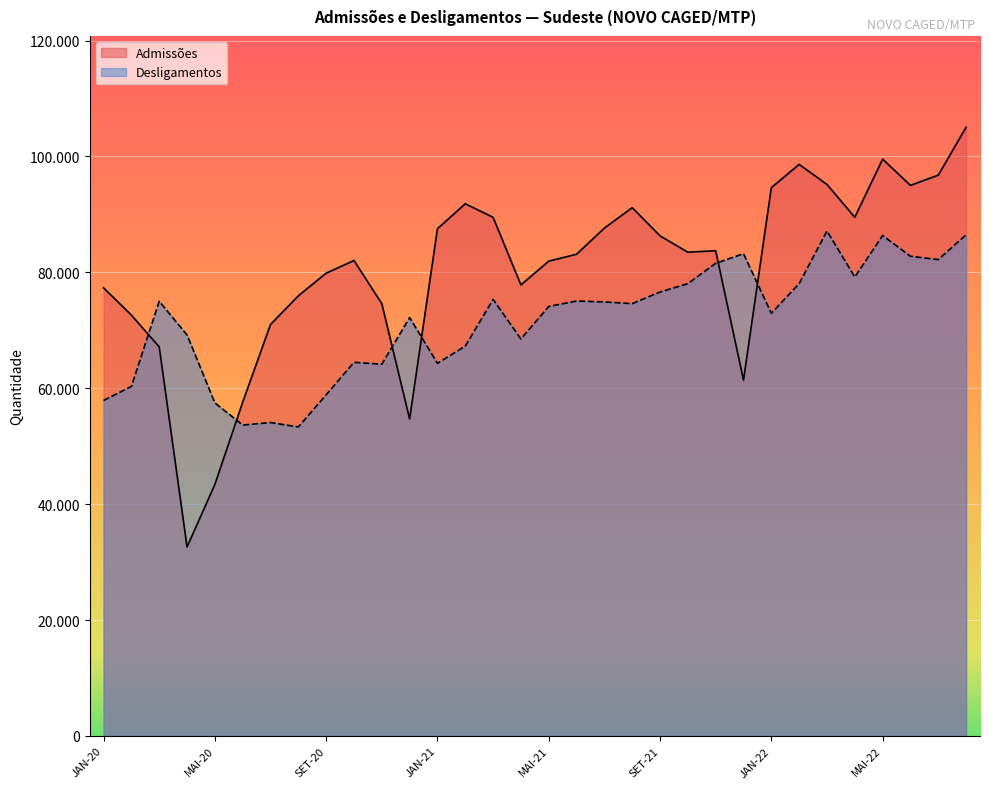

At which category is the sum across all series the highest?

AGO-22